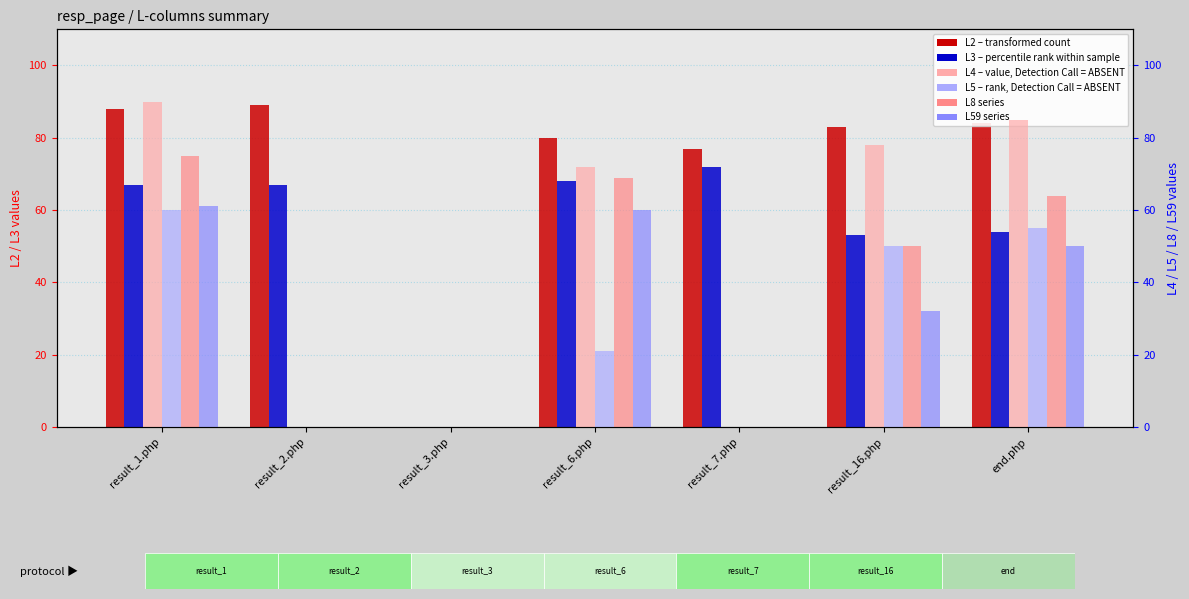

Reading right to left, extract all data points from this chart.

L2 (transformed count): 84	83	77	80	0	89	88
L3 (percentile rank): 54	53	72	68	0	67	67
L4 (value, Detection Call=ABSENT): 85	78	0	72	0	0	90
L5 (rank, Detection Call=ABSENT): 55	50	0	21	0	0	60
L8 (L8 series): 64	50	0	69	0	0	75
L59 (L59 series): 50	32	0	60	0	0	61